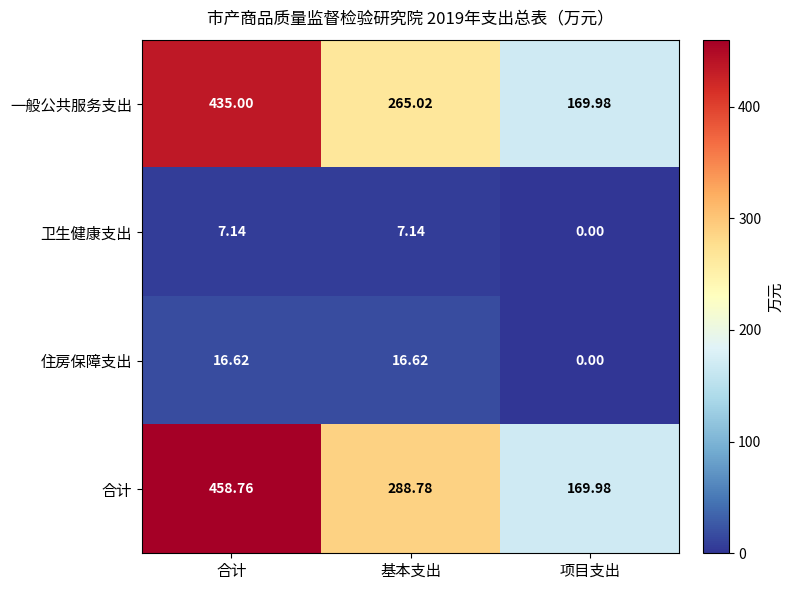

Which series has the largest total across all categories?

合计